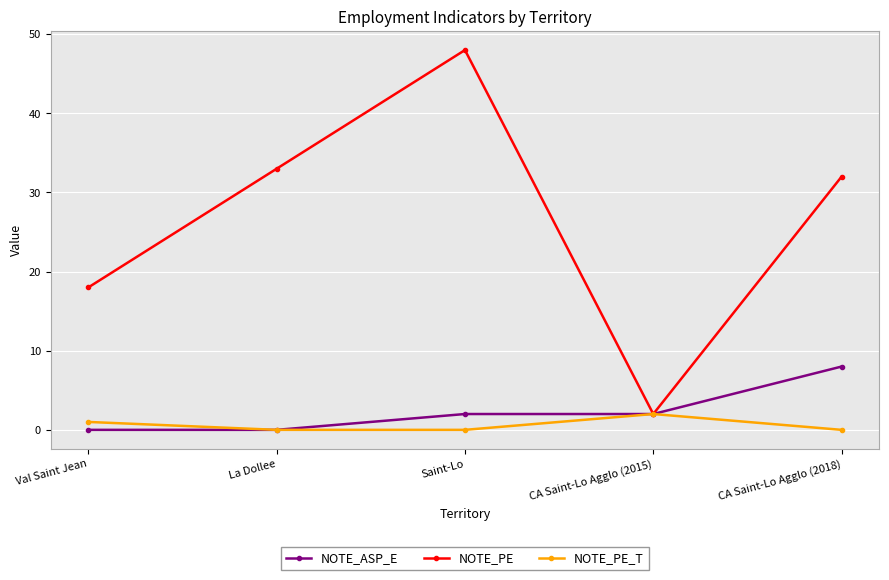

The value of NOTE_PE at CA Saint-Lo Agglo (2018) is 9. True or false?

False